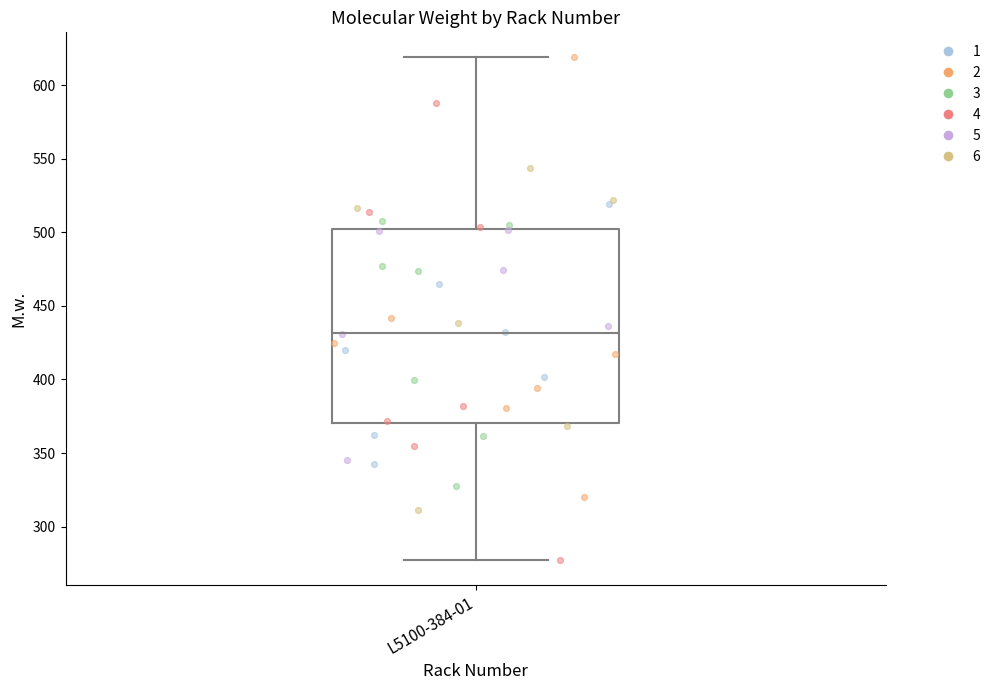

Transcribe this box plot: give where the median line is, the range the box spans, and where the two whiskers end, as read against the y-axis. The values are not printed on the chart, so give them approximately, as read against the axis.

median 430, box 370 to 500, whiskers 275 to 620